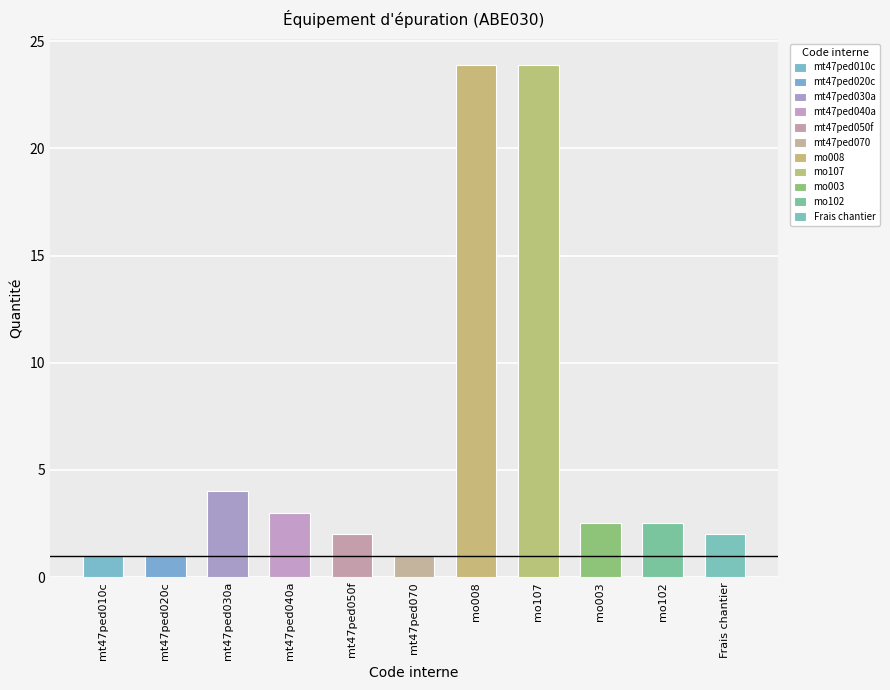

Rank the categories by value from lowest to highest.

mt47ped010c, mt47ped020c, mt47ped070, mt47ped050f, Frais chantier, mo003, mo102, mt47ped040a, mt47ped030a, mo008, mo107